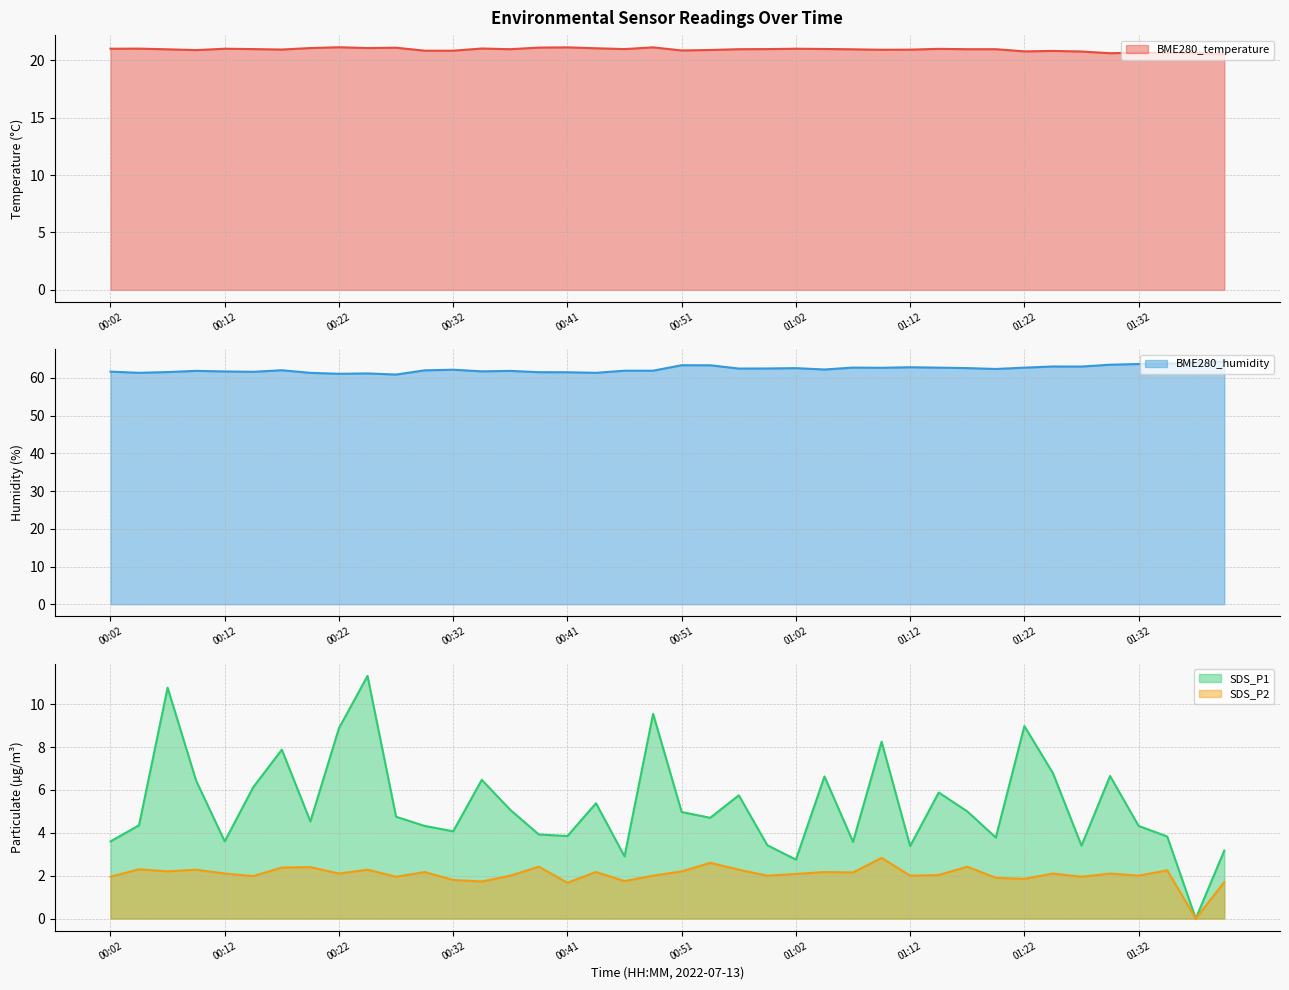

What is the greatest value displayed?

64.3